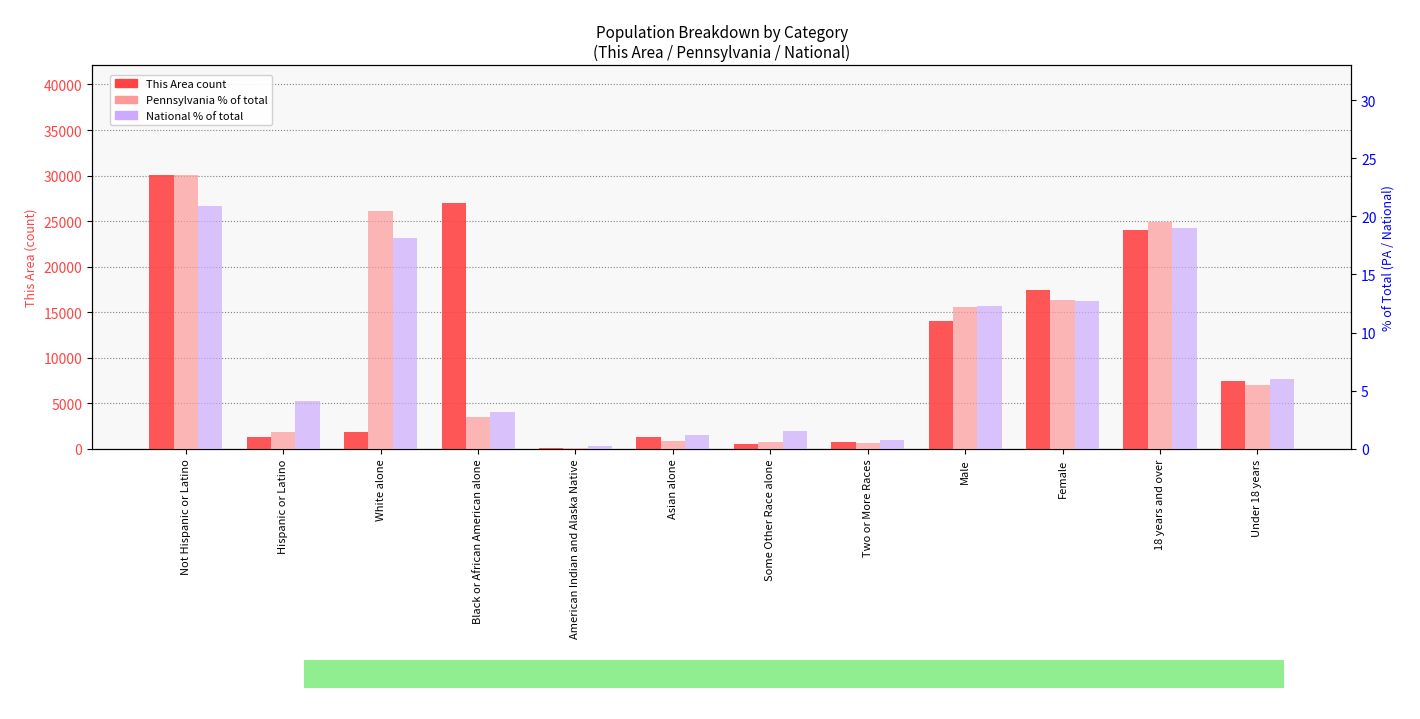

Read the National value at Female.

12.7